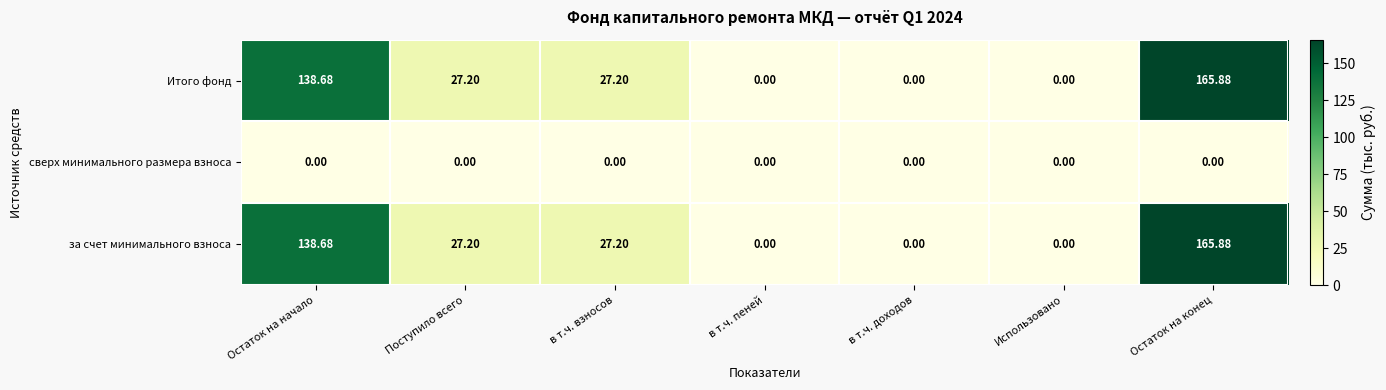

Which category has the highest value in the за счет минимального взноса series?

Остаток на конец